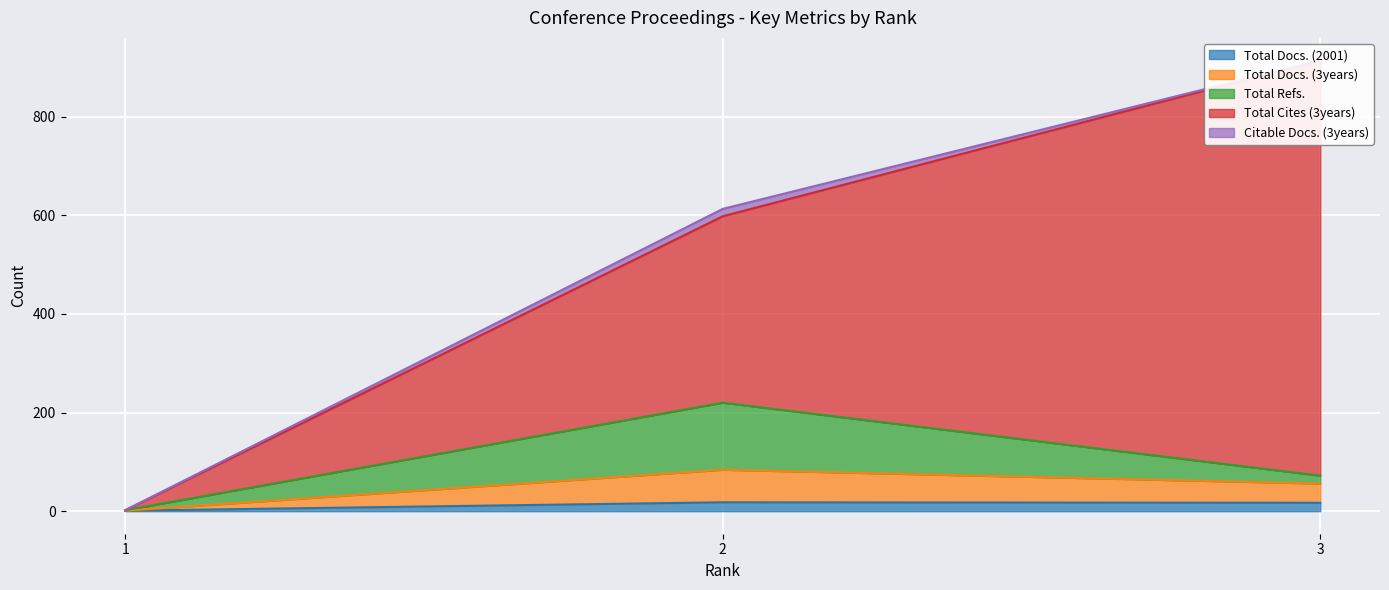

How many data points in Total Docs. (3years) are less than 39?

1